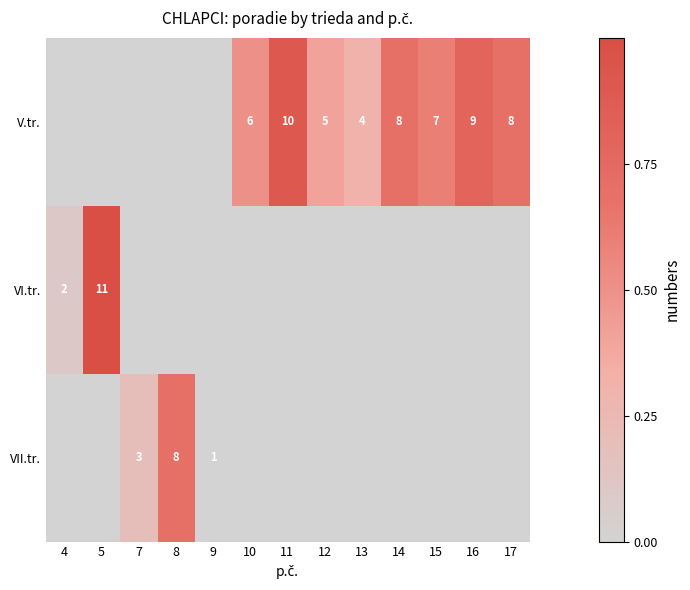

True or false: VII.tr. has a value of 8 at 8.

True